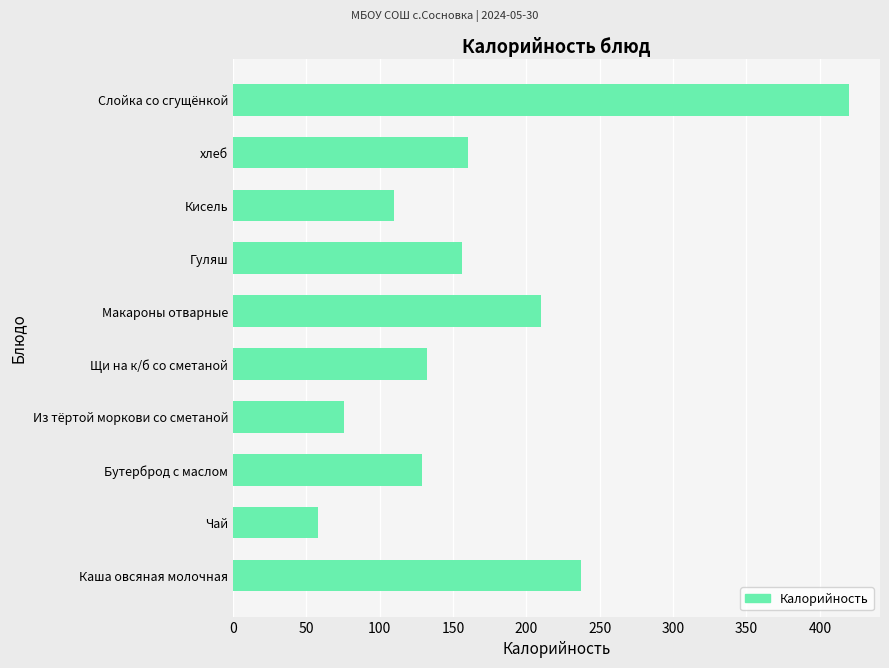

What is the change in value from Чай to Кисель?

+52